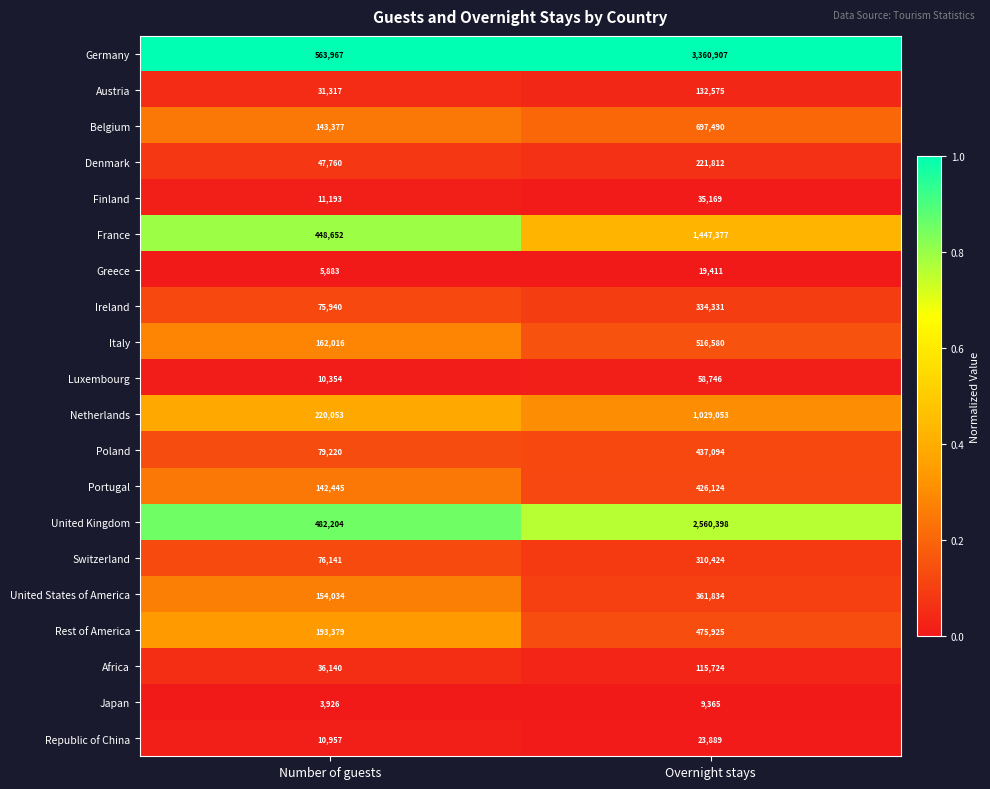

What is the difference between the United Kingdom values at Overnight stays and Number of guests?

2078194